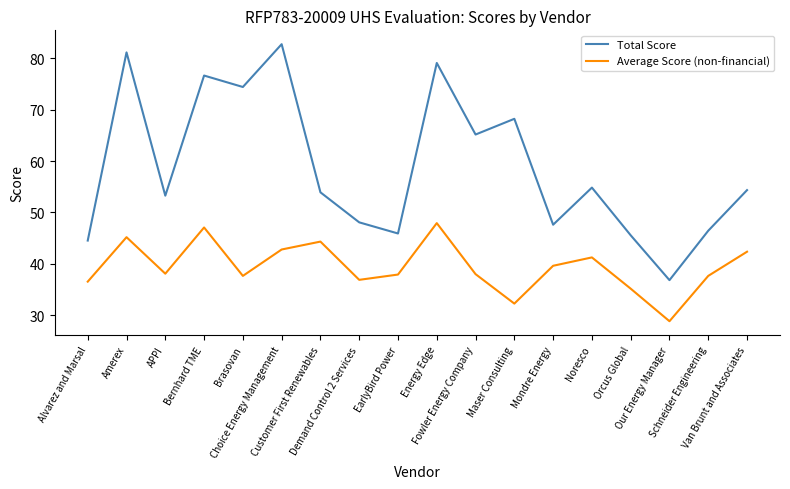

Which series has the largest total across all categories?

Total Score